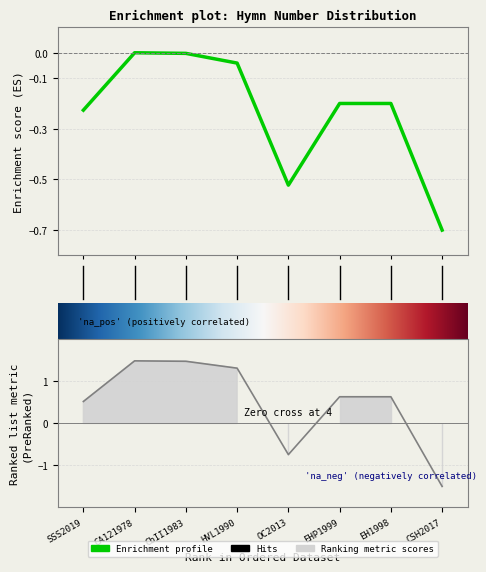

Rank the categories by value from lowest to highest.

7, 4, 0, 5, 6, 3, 2, 1